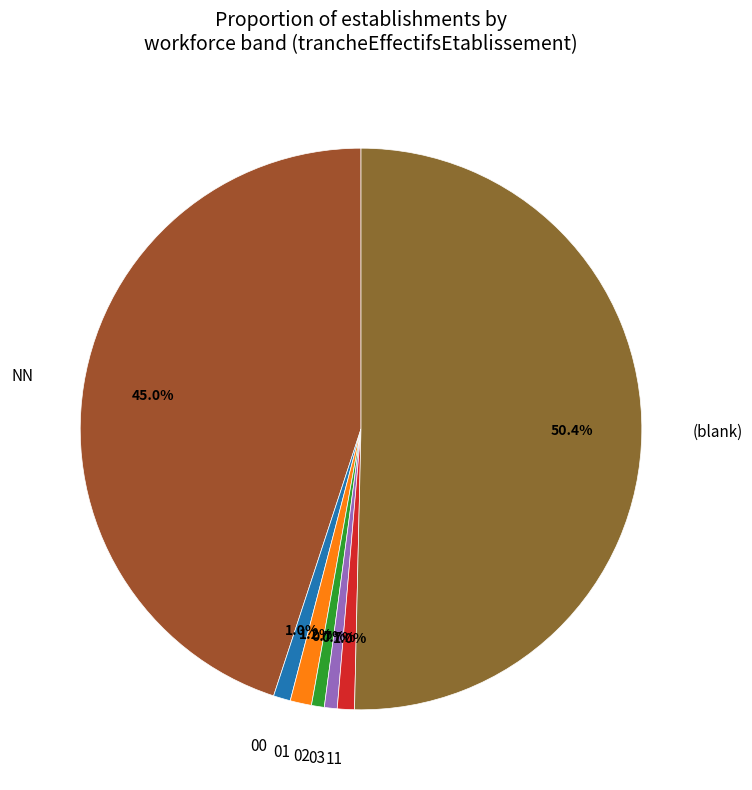

The 02 slice represents 1% of the pie. True or false?

True